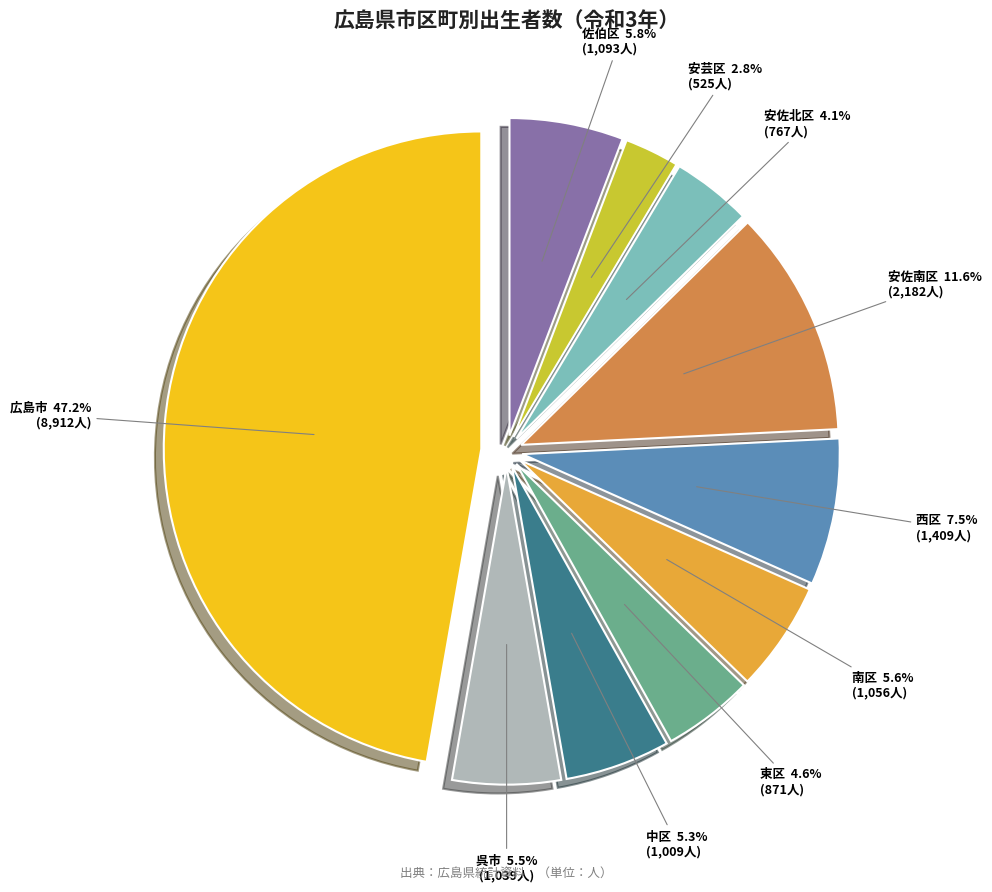

To the nearest percent, what is the difference between the 西区 and 呉市 slice percentages?

2%